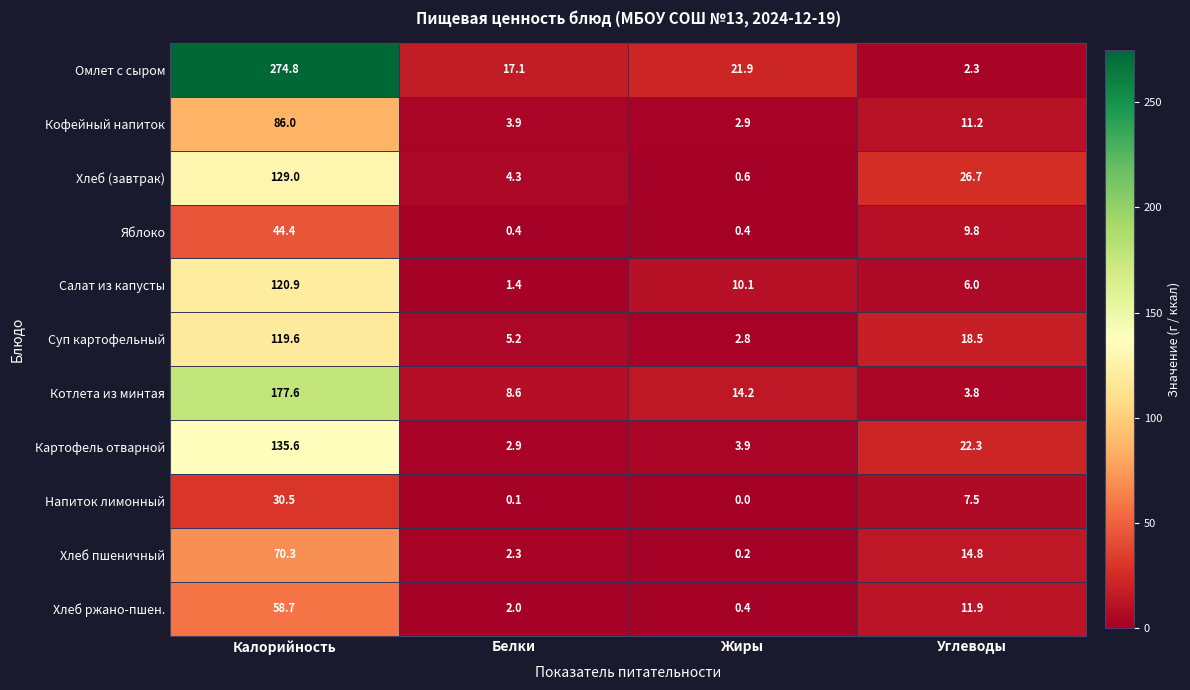

Which label corresponds to the largest value in the chart?

Калорийность